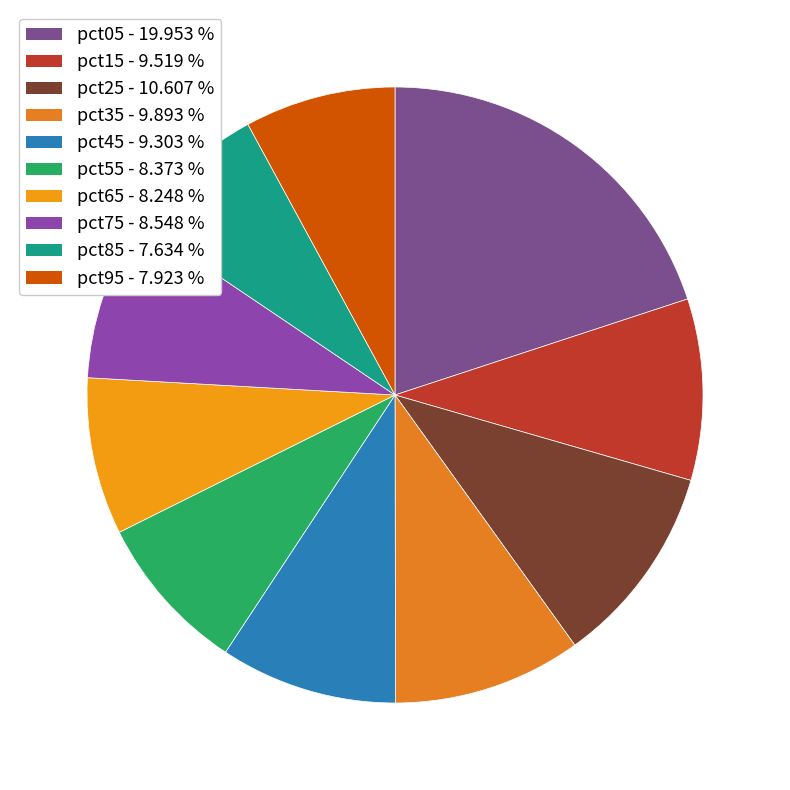

How many slices are in this pie chart?

10